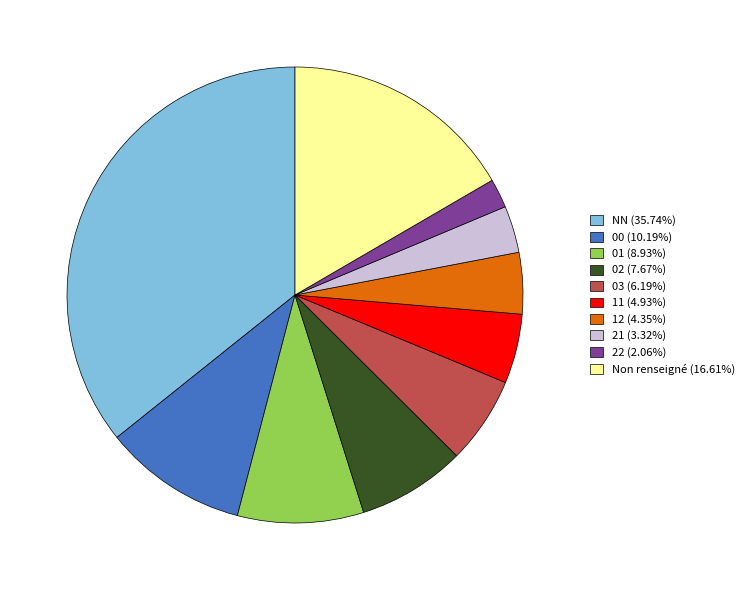

What is the ratio of the value at Non renseigné (16.61%) to the value at 01 (8.93%)?

1.9